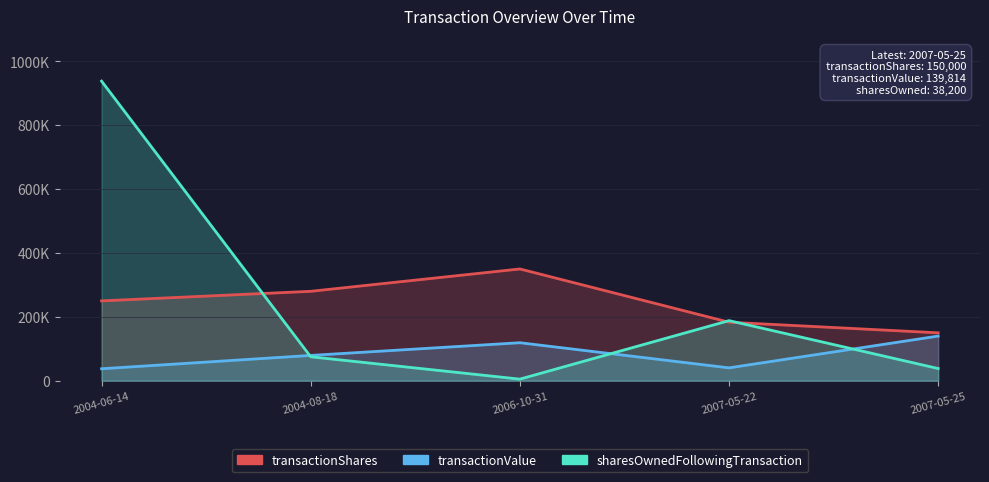

In sharesOwnedFollowingTransaction, how many points are lower than both neighbors (excluding endpoints)?

1